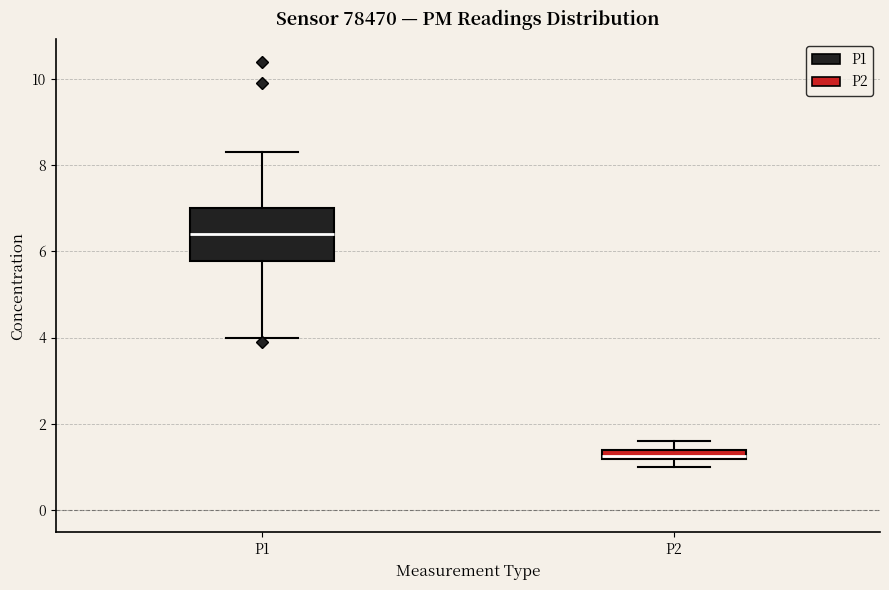

Which box's median line is the highest?

P1